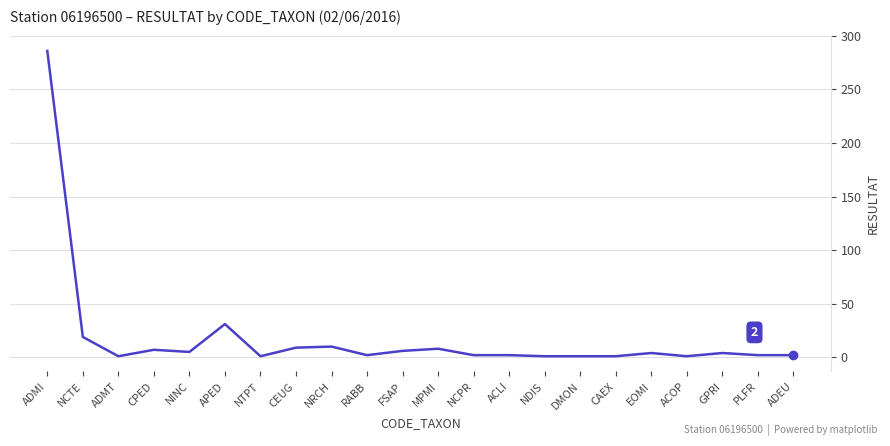

How many lines are shown in the chart?

1